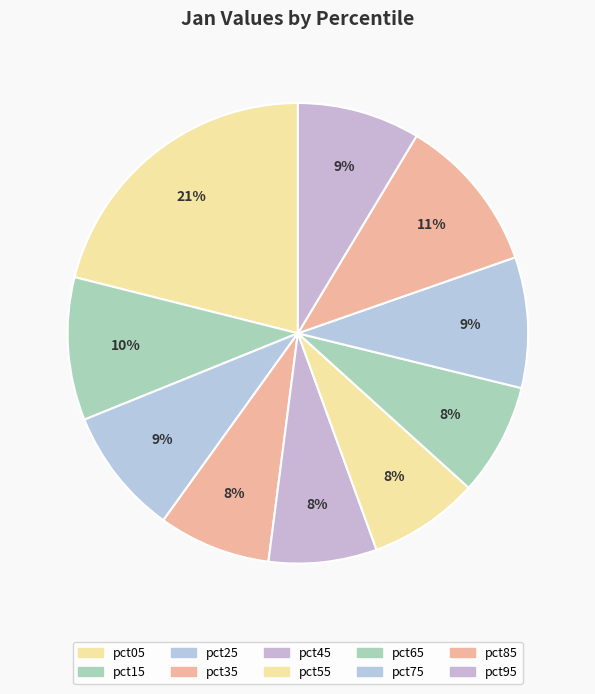

Count the number of slices in the pie.

10